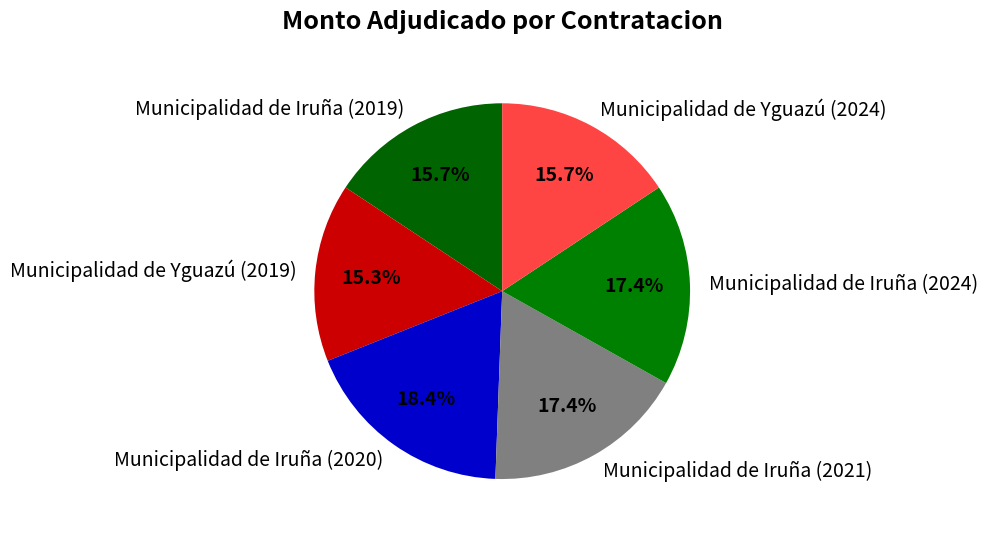

How many slices are in this pie chart?

6